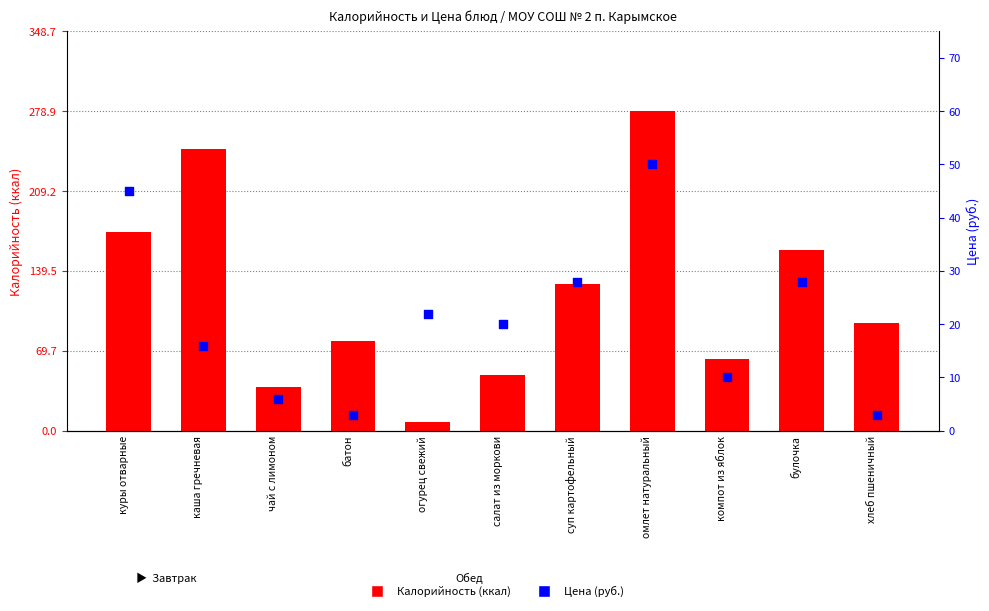

At how many categories does at least one series exceed 216?

2